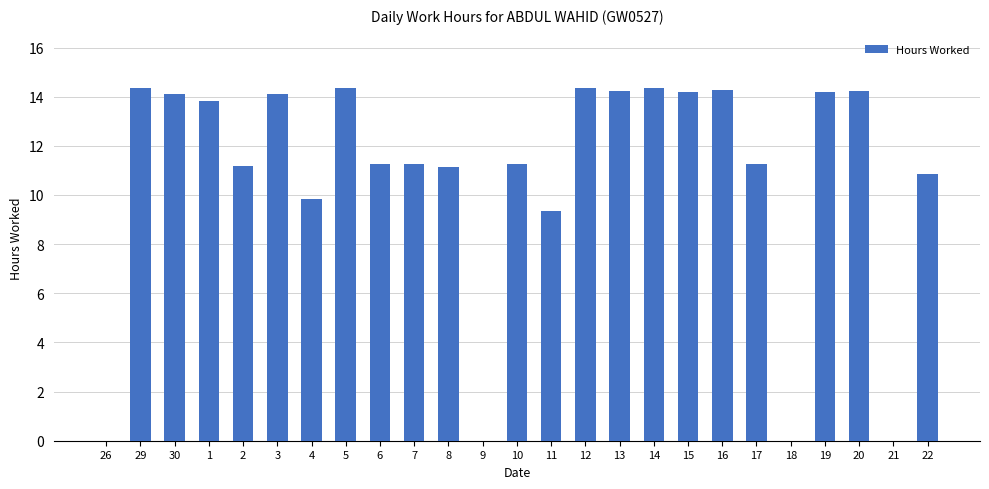

The value at 4 is 9.8. True or false?

True